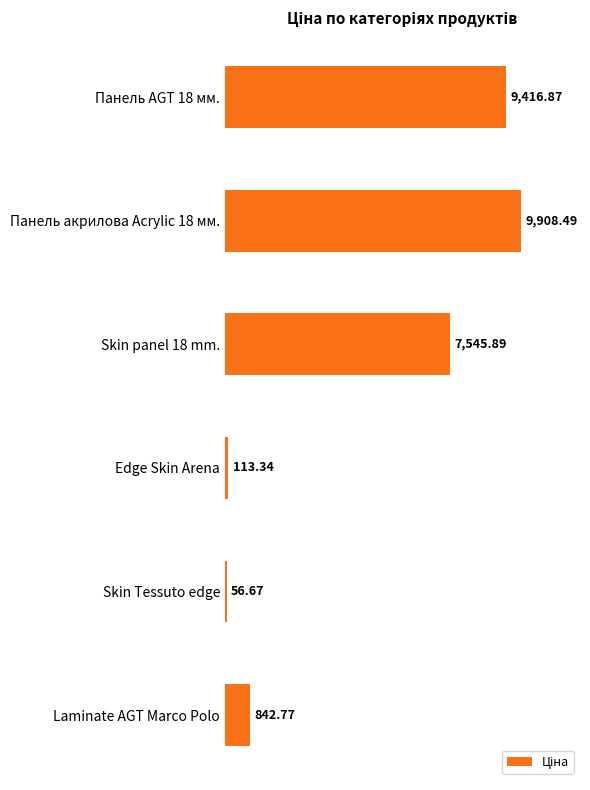

Approximately how many times larger is the value at Laminate AGT Marco Polo compared to Skin Tessuto edge?

14.9